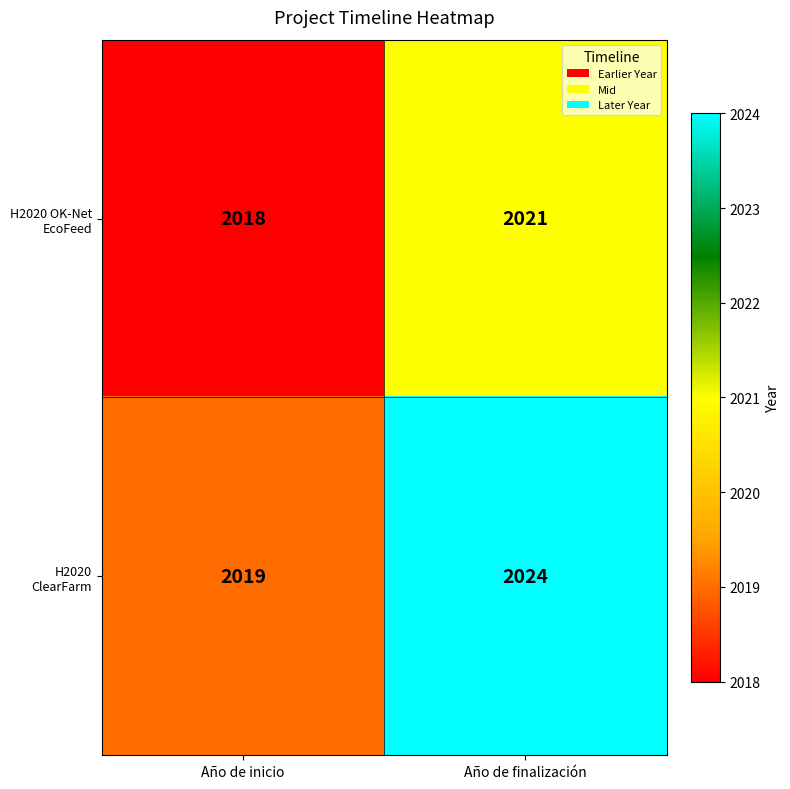

Is the value of H2020 ClearFarm at Año de finalización greater than the value of H2020 OK-Net EcoFeed at Año de finalización?

Yes